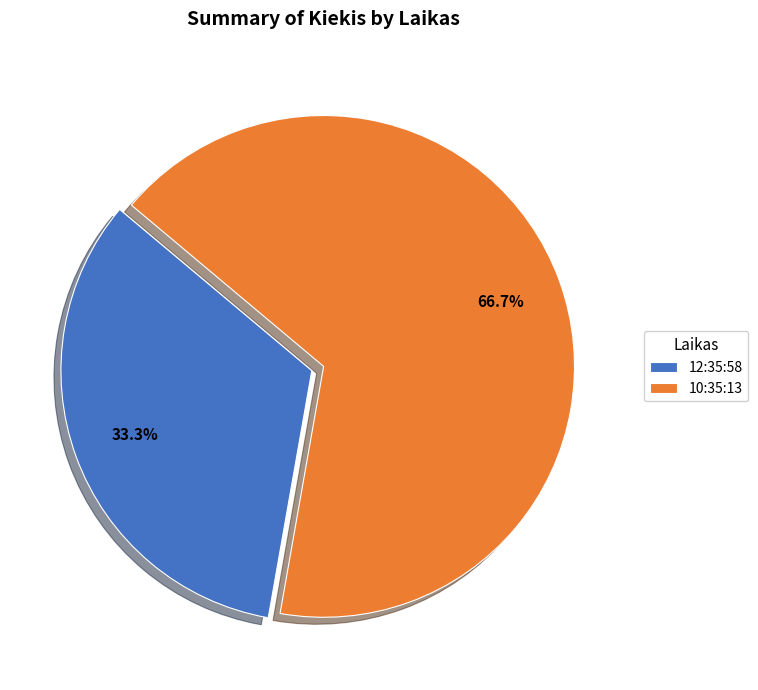

Is the sum of 10:35:13 and 12:35:58 greater than half?

Yes